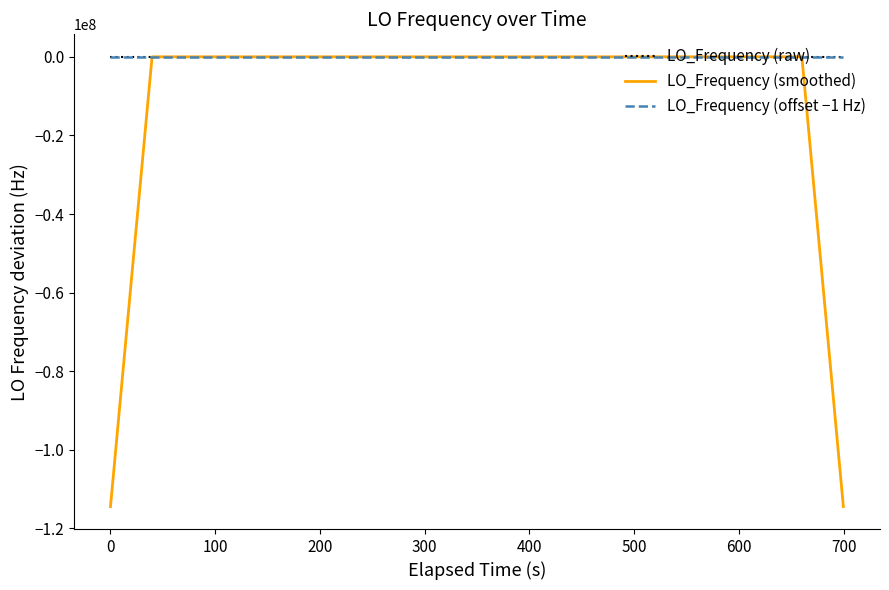

What is the lowest value of the LO_Frequency (smoothed) series?

-114418800.3